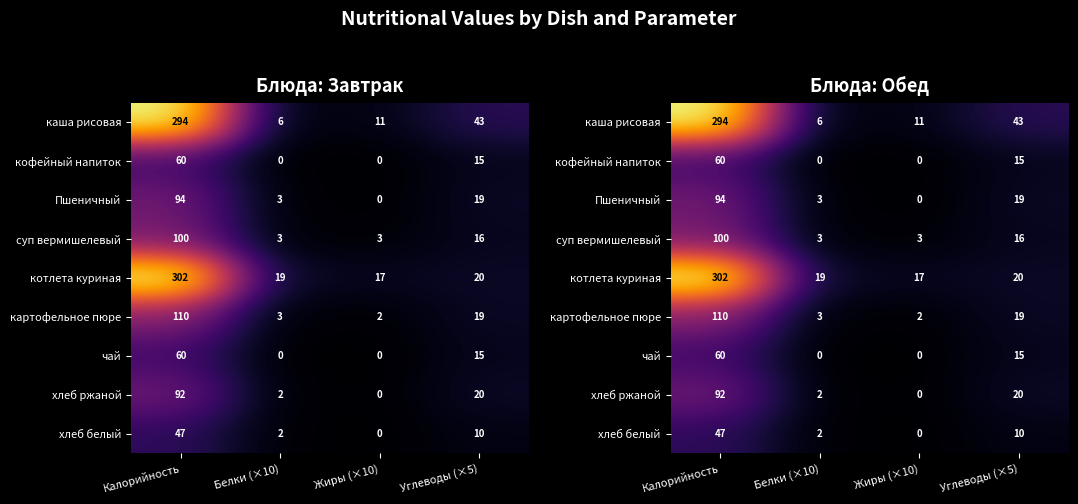

Read the котлета куриная value at Калорийность, to the nearest 5.

300